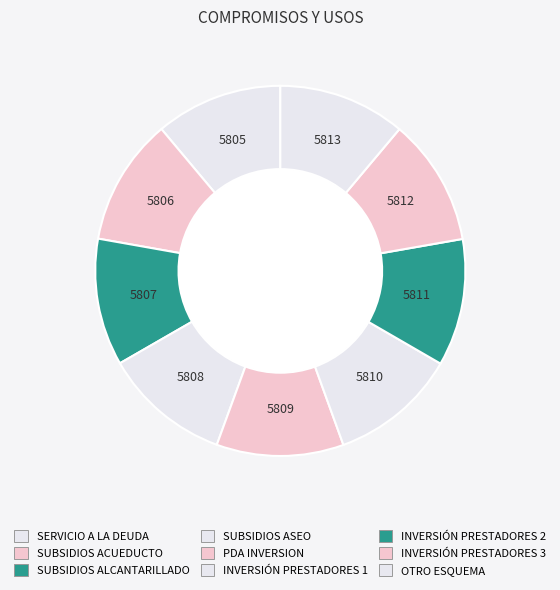

How many slices are in this pie chart?

9